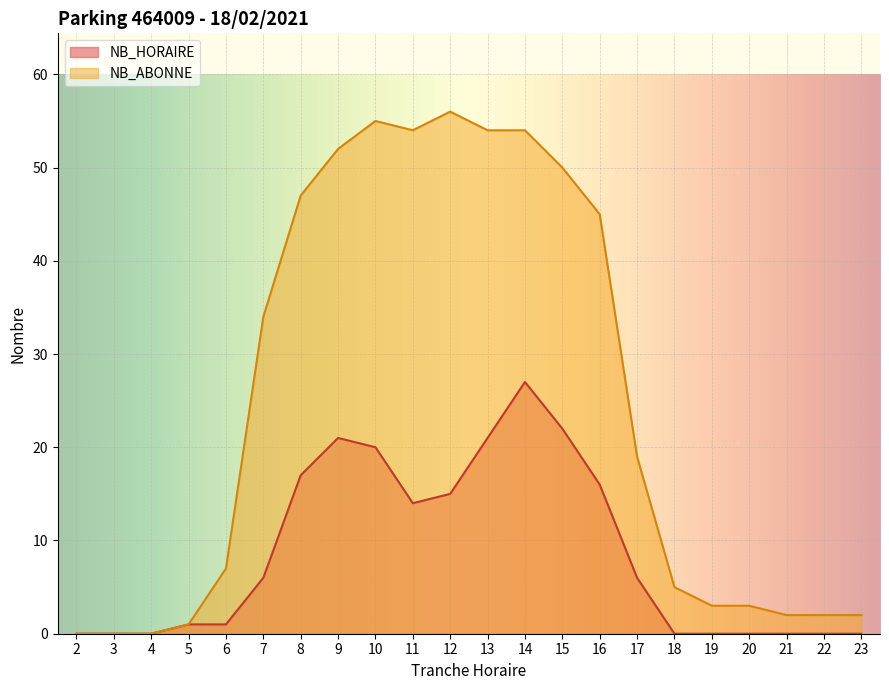

Between 15 and 19, which is larger?

15